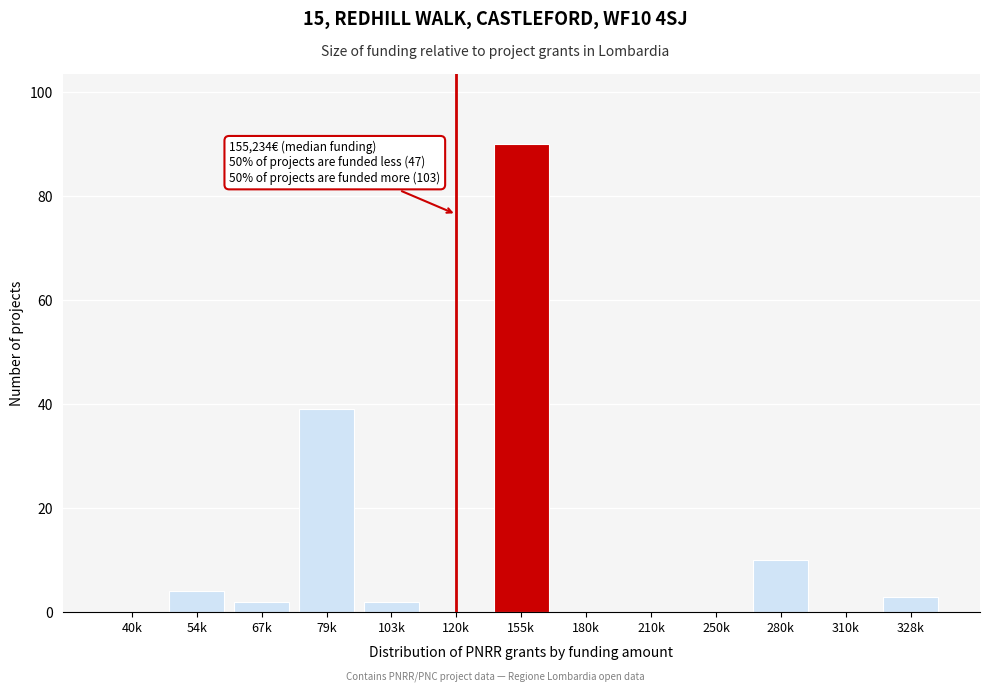

Reading left to right, transcribe all the data shown in this chart.

40k=0	54k=4	67k=2	79k=39	103k=2	120k=0	155k=90	180k=0	210k=0	250k=0	280k=10	310k=0	328k=3